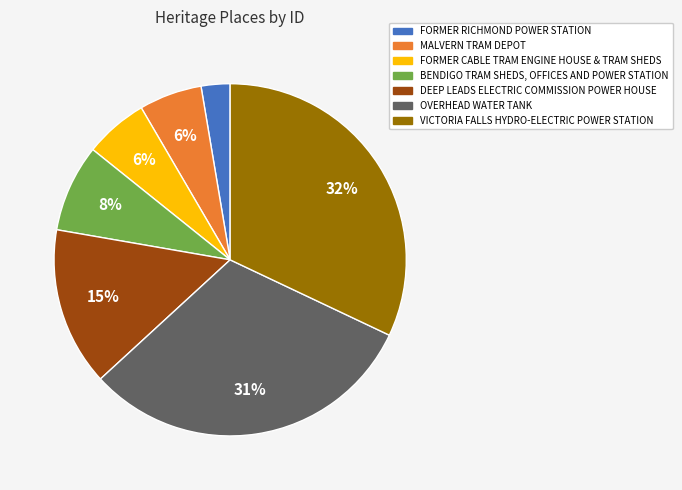

How many segments does this pie chart have?

7